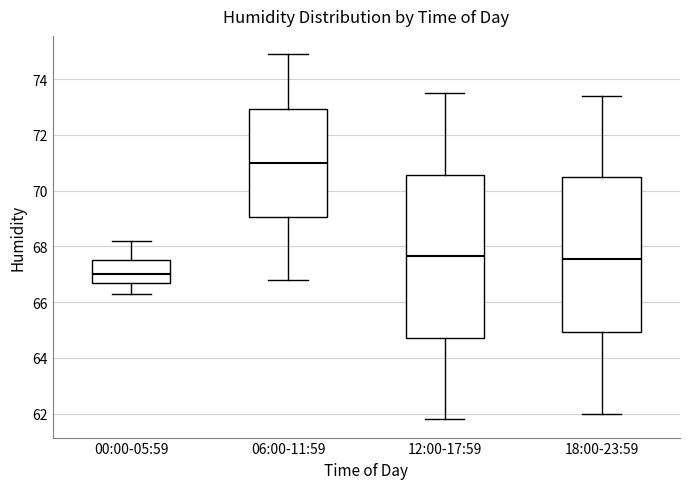

Reading left to right, transcribe this box plot: for each box, give where its median line is, the range the box spans, and where its two whiskers end, as read against the y-axis. The values are not printed on the chart, so give them approximately, as read against the axis.

00:00-05:59: median 67.0, box 66.8 to 67.6, whiskers 66.4 to 68.2
06:00-11:59: median 71.0, box 69.0 to 73.0, whiskers 66.8 to 75.0
12:00-17:59: median 67.6, box 64.8 to 70.6, whiskers 61.8 to 73.6
18:00-23:59: median 67.6, box 65.0 to 70.4, whiskers 62.0 to 73.4